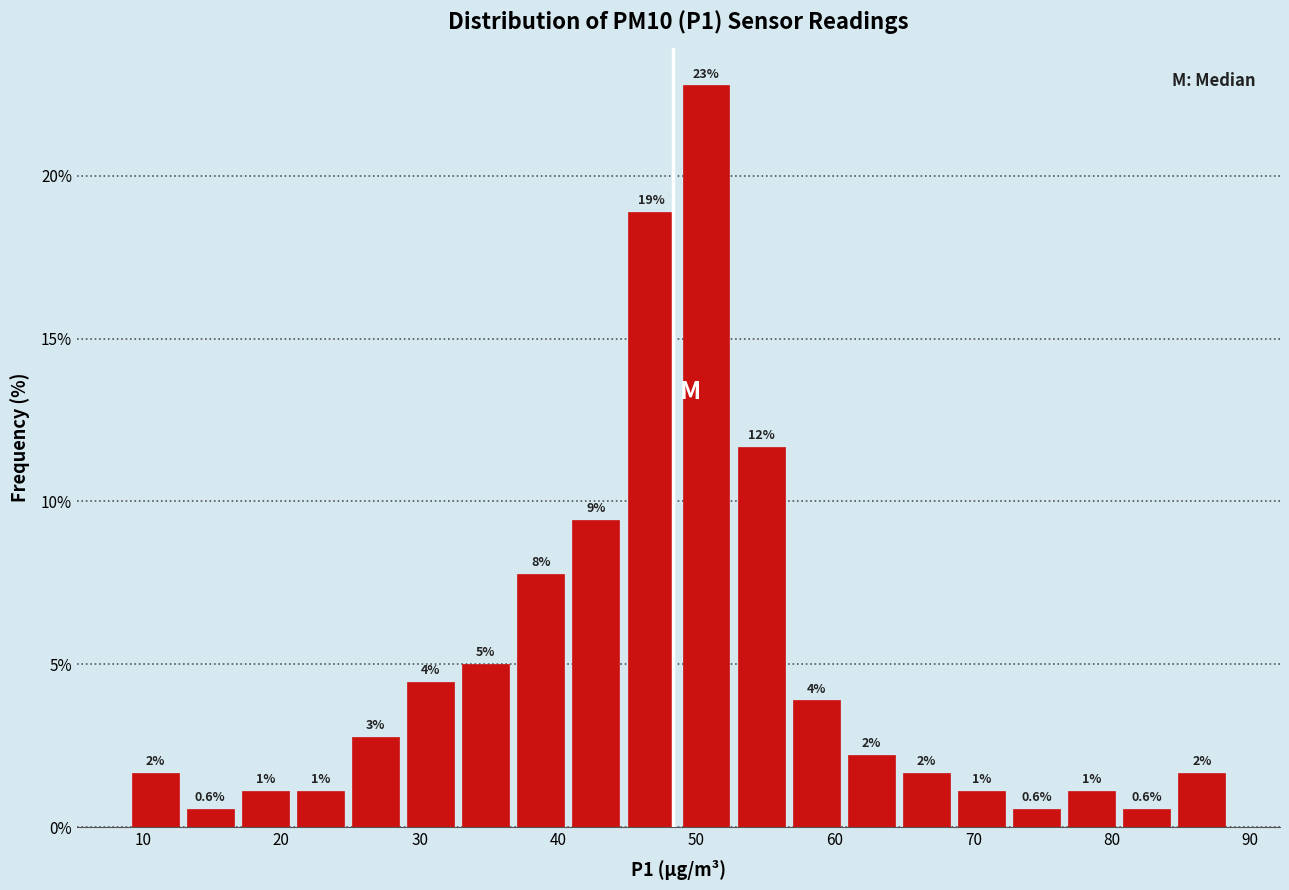

Read against the x-axis, roughly where is the centre of the tallest bar?

51